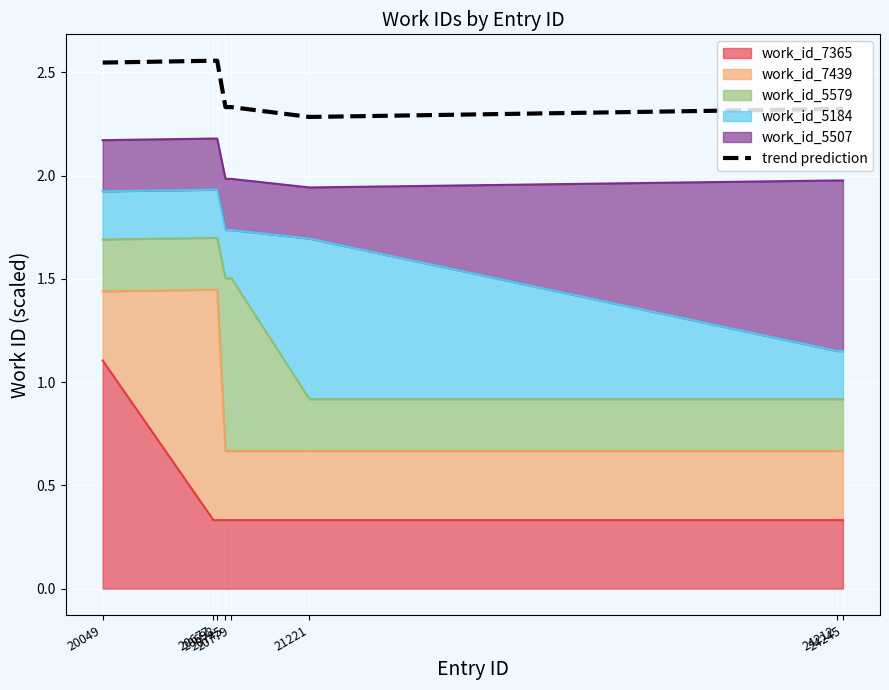

True or false: there are more than 0 points higher than both neighbors.

False